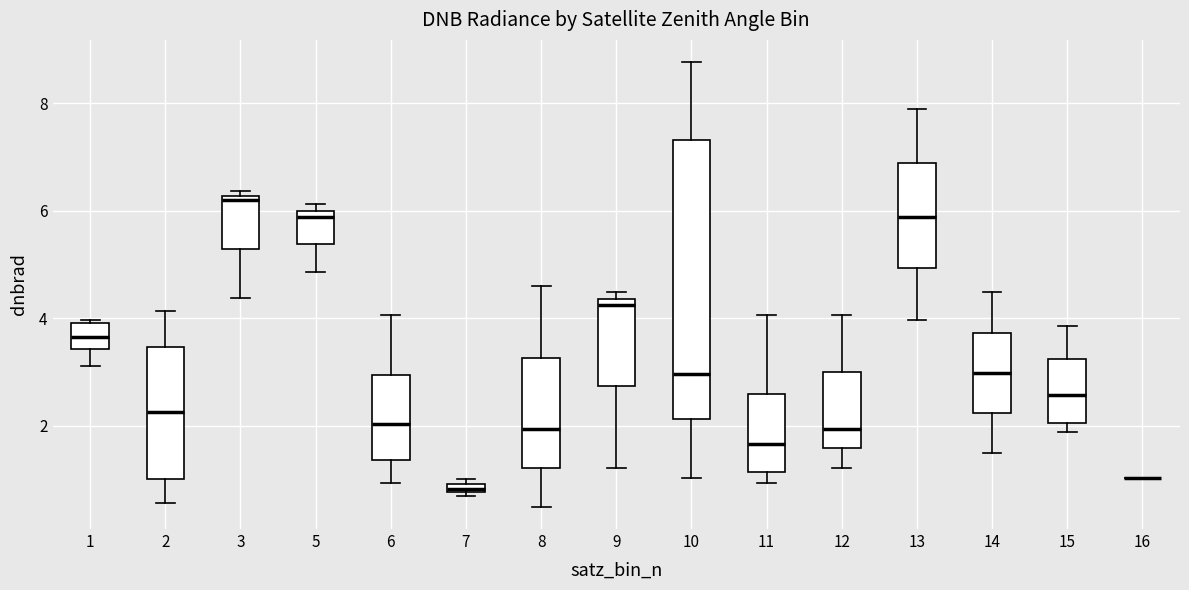

Which box is the tallest, from its lower edge to its upper edge?

10